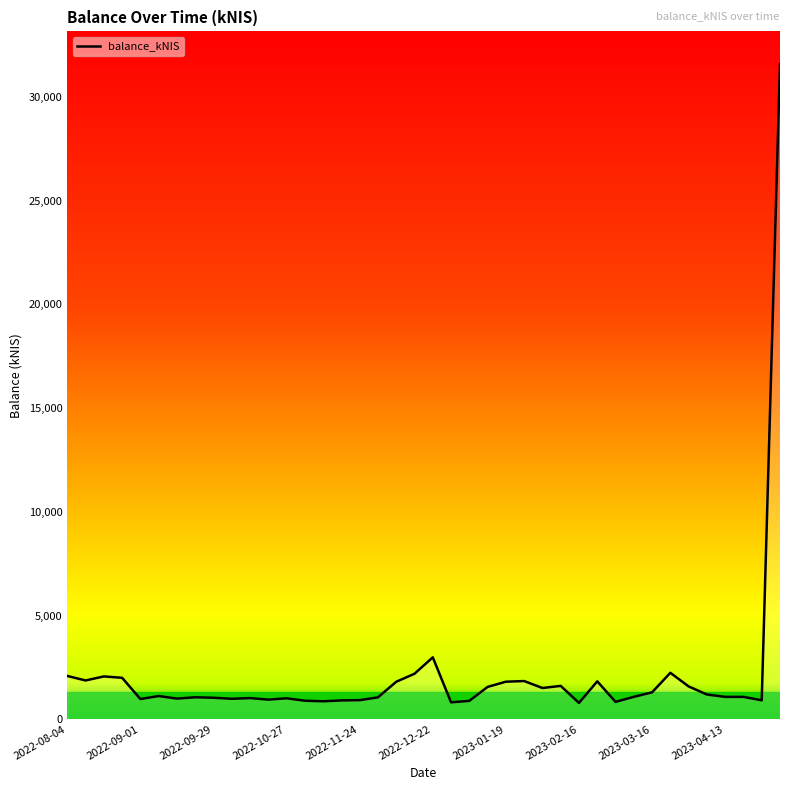

Does the chart display data point markers on the line(s)?

No